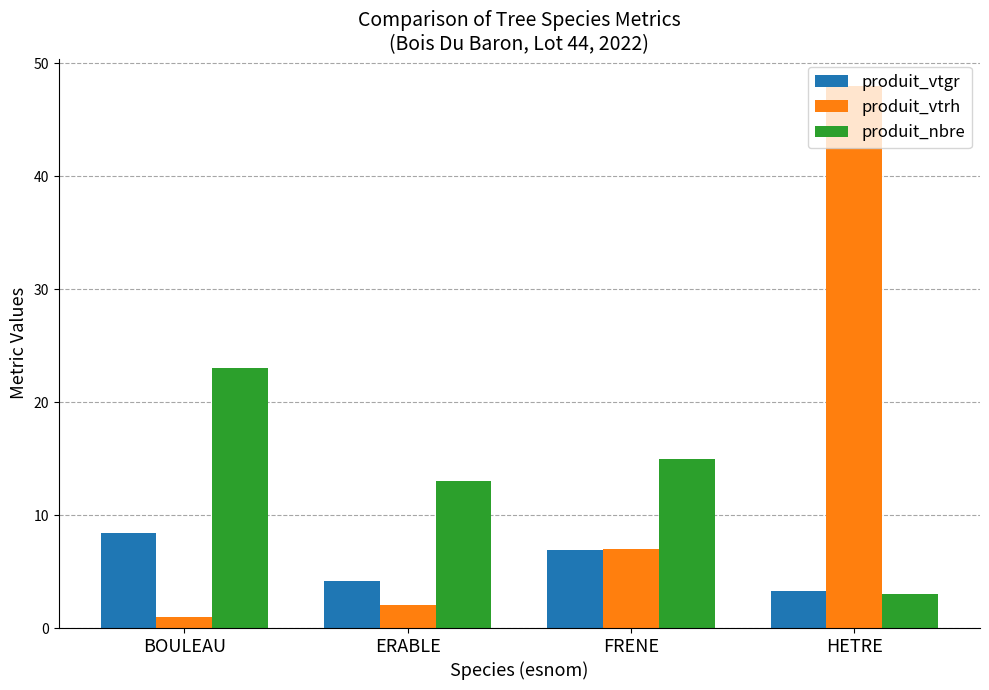

What are all the series names shown in the legend?

produit_vtgr, produit_vtrh, produit_nbre